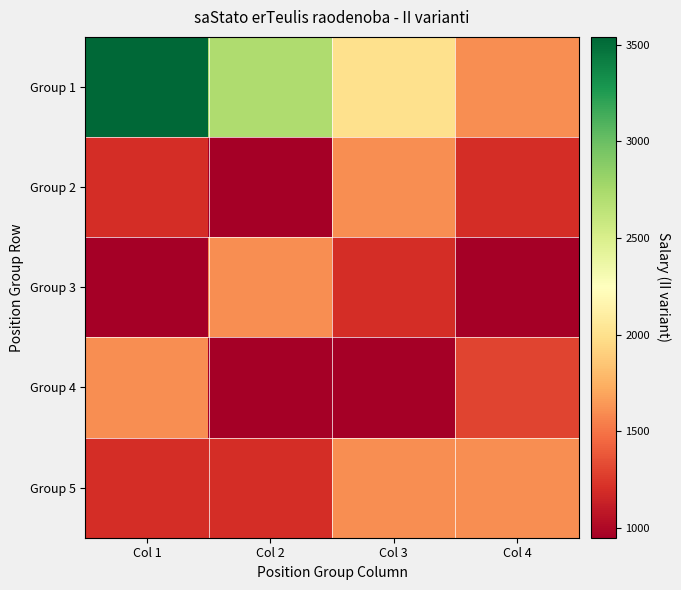

What is the difference between the highest and lowest values at Col 3?

1050